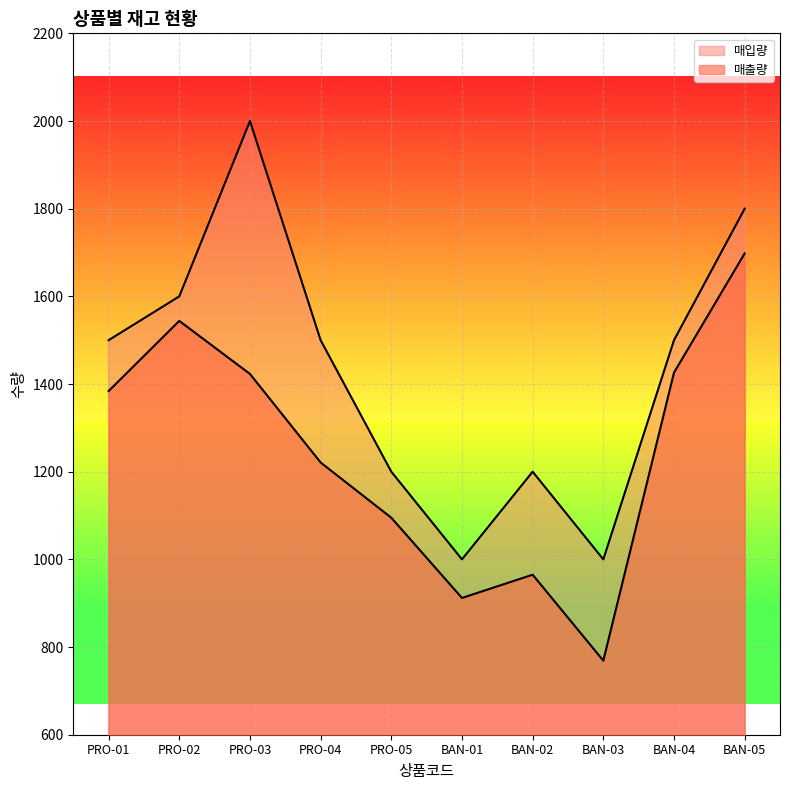

How many values in the 매입량 series exceed 1500?

3